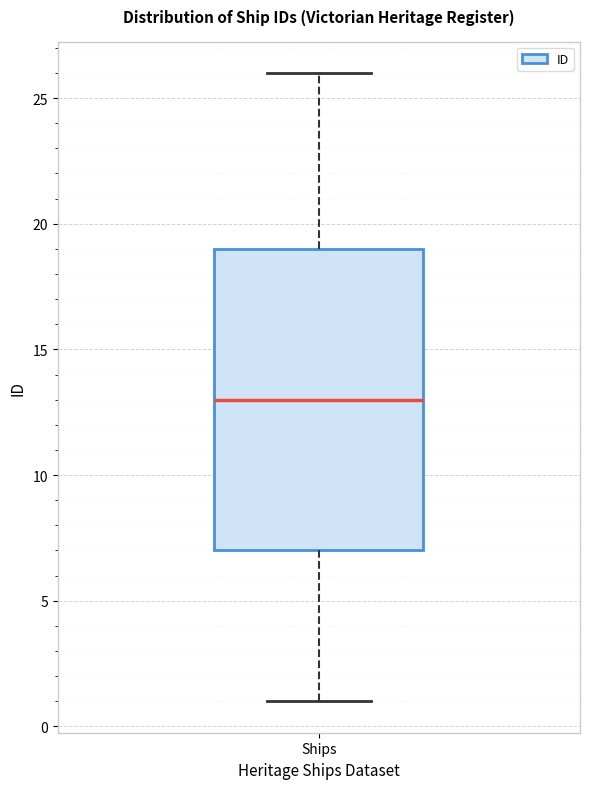

Transcribe this box plot: give where the median line is, the range the box spans, and where the two whiskers end, as read against the y-axis. The values are not printed on the chart, so give them approximately, as read against the axis.

median 13, box 7 to 19, whiskers 1 to 26